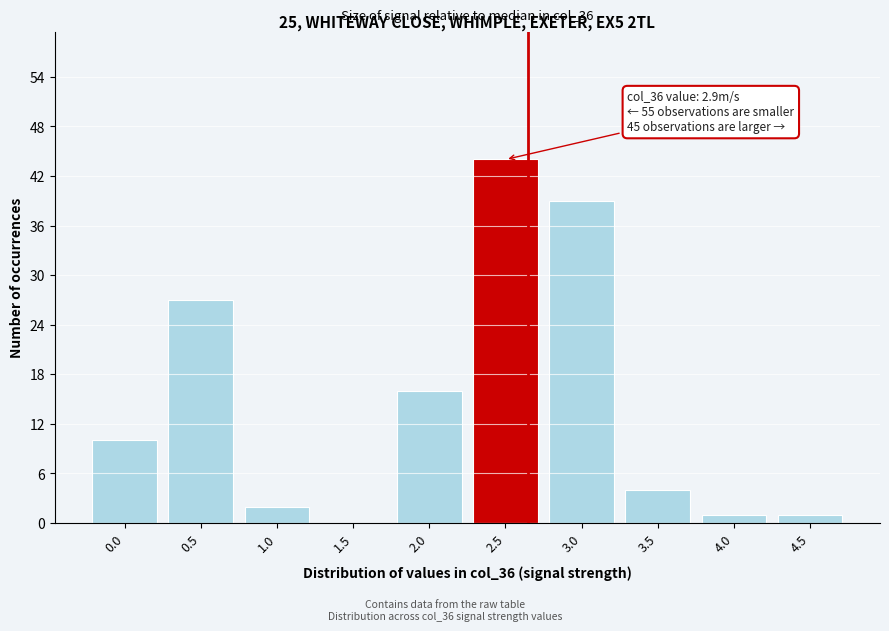

Reading left to right, extract all data points from this chart.

0.0=10	0.5=27	1.0=2	1.5=0	2.0=16	2.5=44	3.0=39	3.5=4	4.0=1	4.5=1